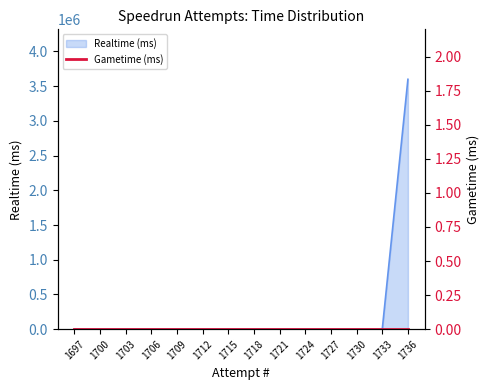

Rank the categories by value from highest to lowest.

1736, 1697, 1700, 1703, 1706, 1709, 1712, 1715, 1718, 1721, 1724, 1727, 1730, 1733